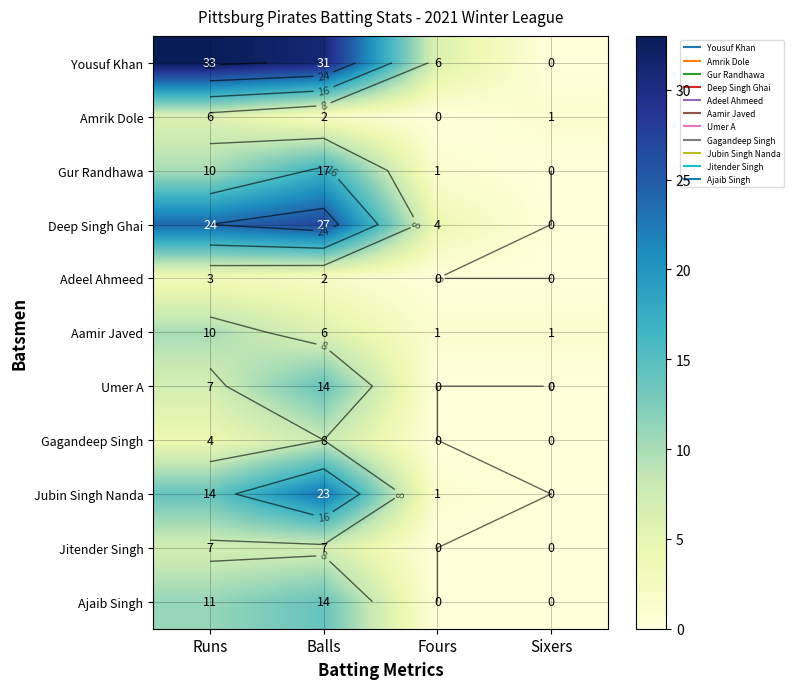

At Fours, list the series in order from smallest to largest.

Amrik Dole, Adeel Ahmeed, Umer A, Gagandeep Singh, Jitender Singh, Ajaib Singh, Gur Randhawa, Aamir Javed, Jubin Singh Nanda, Deep Singh Ghai, Yousuf Khan